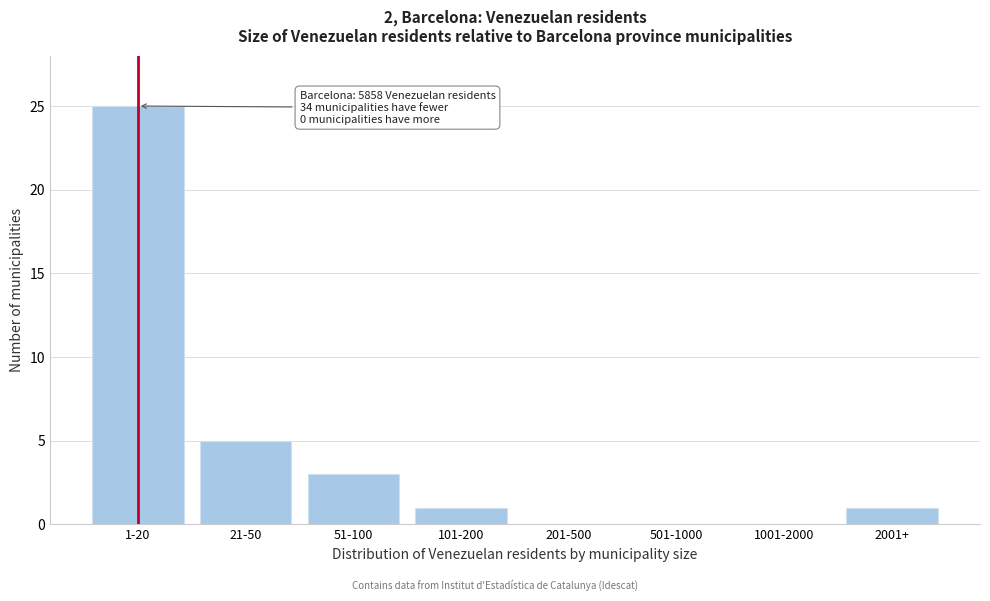

Reading left to right, list all the values displayed in this chart.

1-20=25	21-50=5	51-100=3	101-200=1	201-500=0	501-1000=0	1001-2000=0	2001+=1